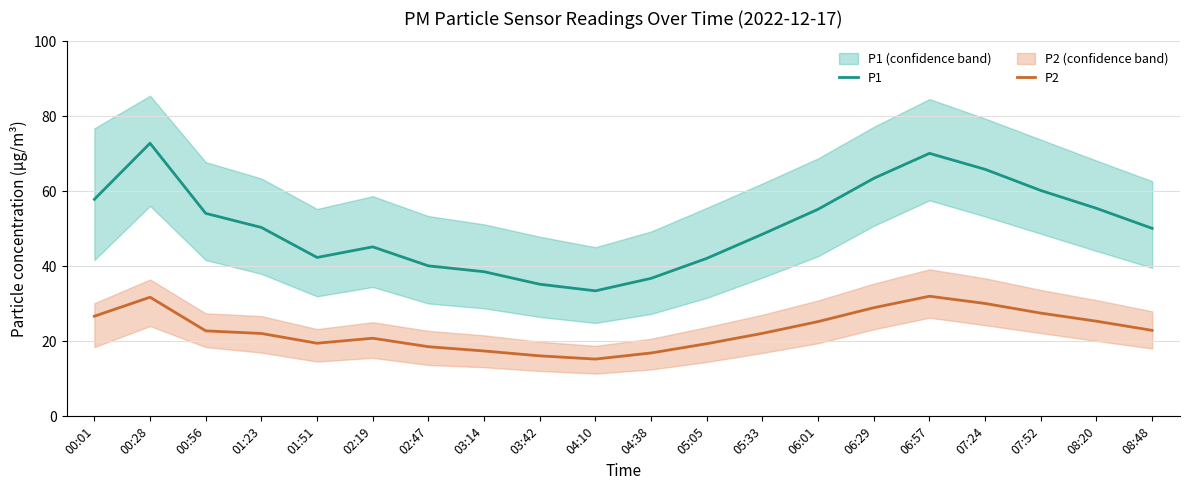

Where is P2 nearest to the value 23?

08:48